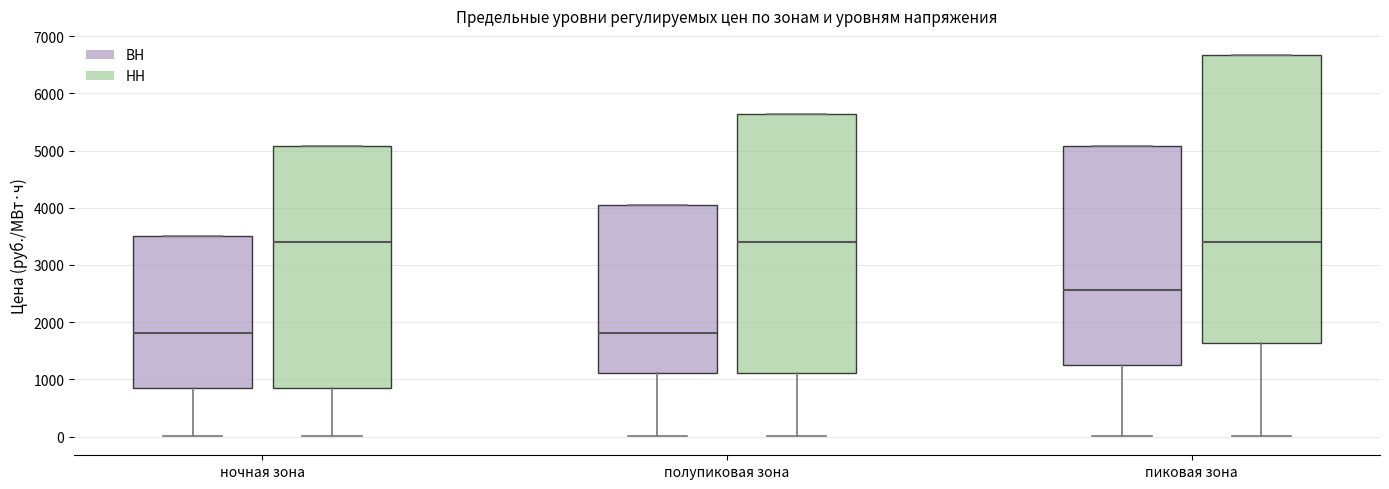

Where does the median line of the box for пиковая зона (НН) sit on the y-axis? The values are not printed on the chart, so give them approximately, as read against the axis.

3400